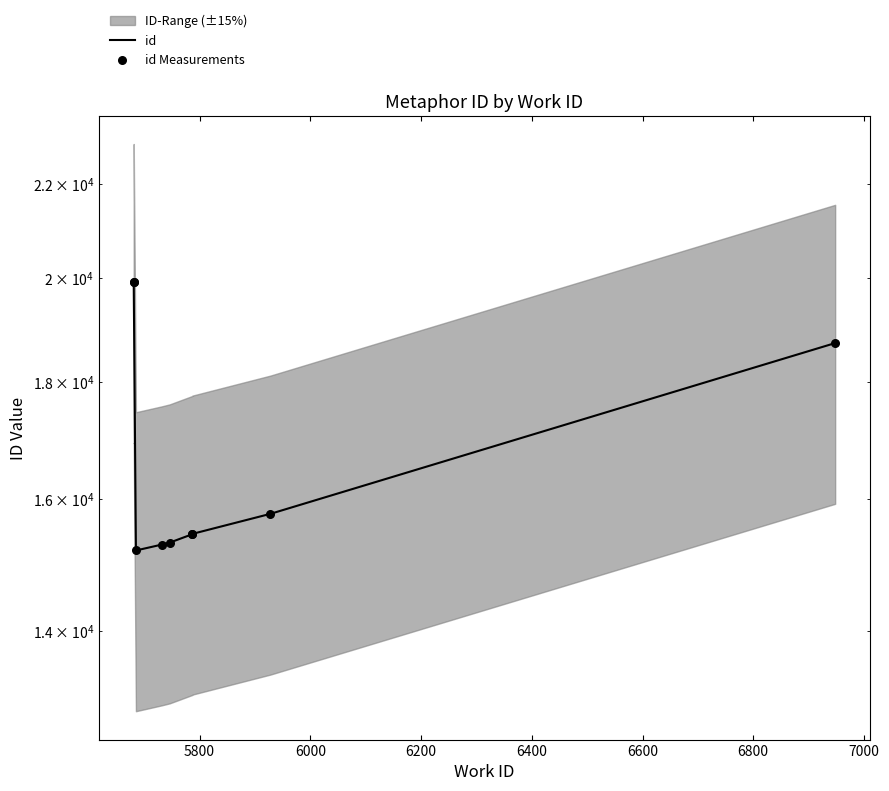

Is the value of id at 7200 greater than the value of id Measurements at 6000?

Yes